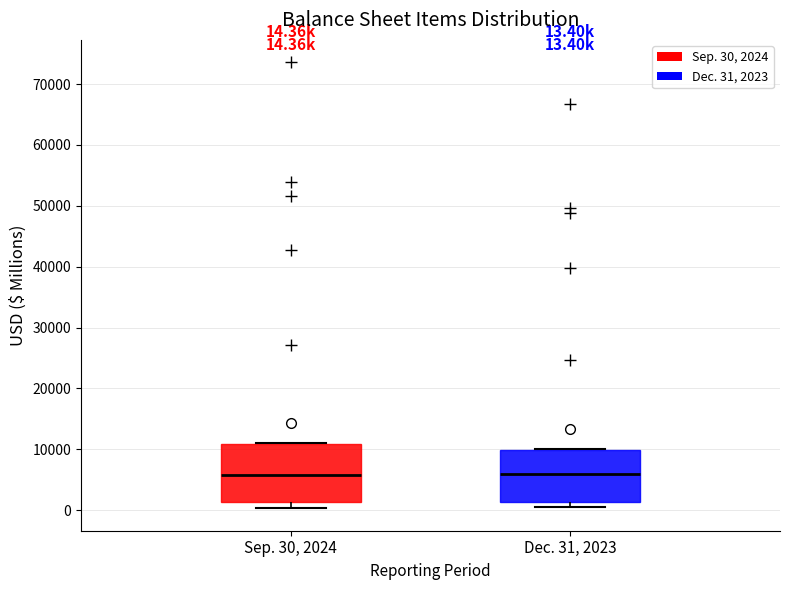

Which box is the tallest, from its lower edge to its upper edge?

Sep. 30, 2024